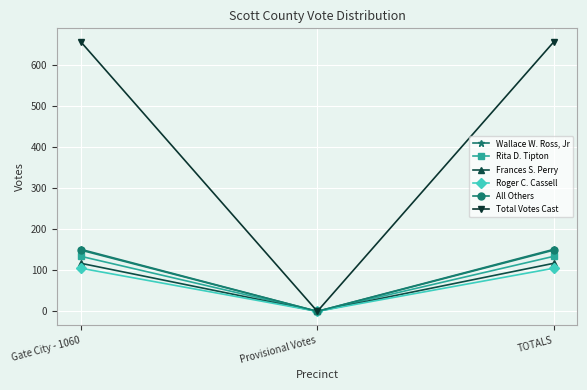

Does the chart display data point markers on the line(s)?

Yes